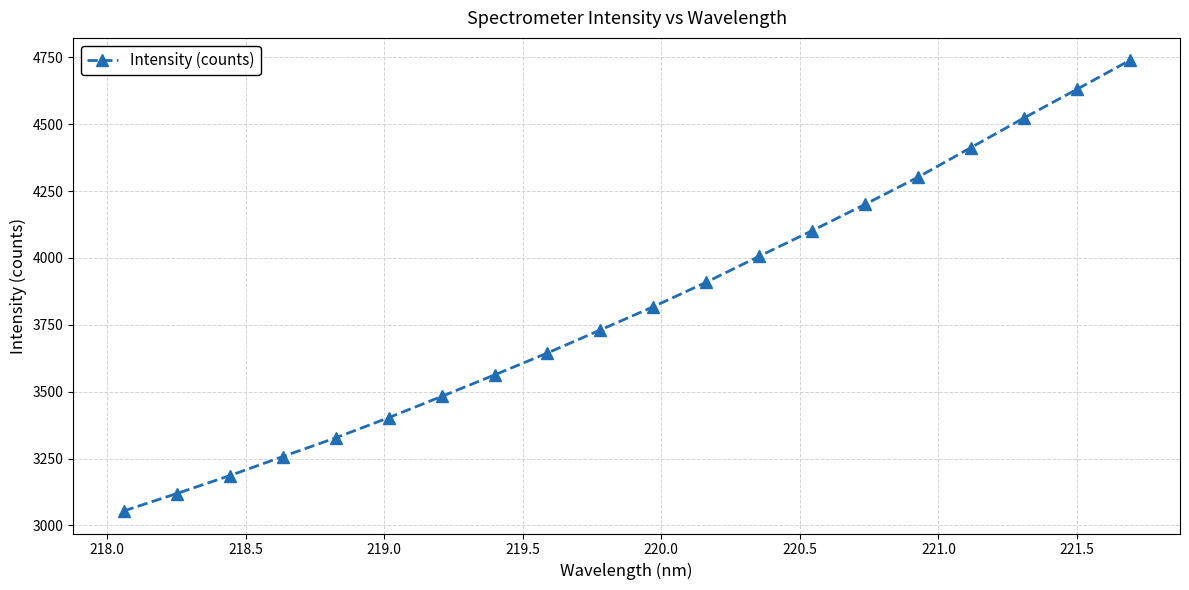

What is the minimum value shown in the chart?

3054.0